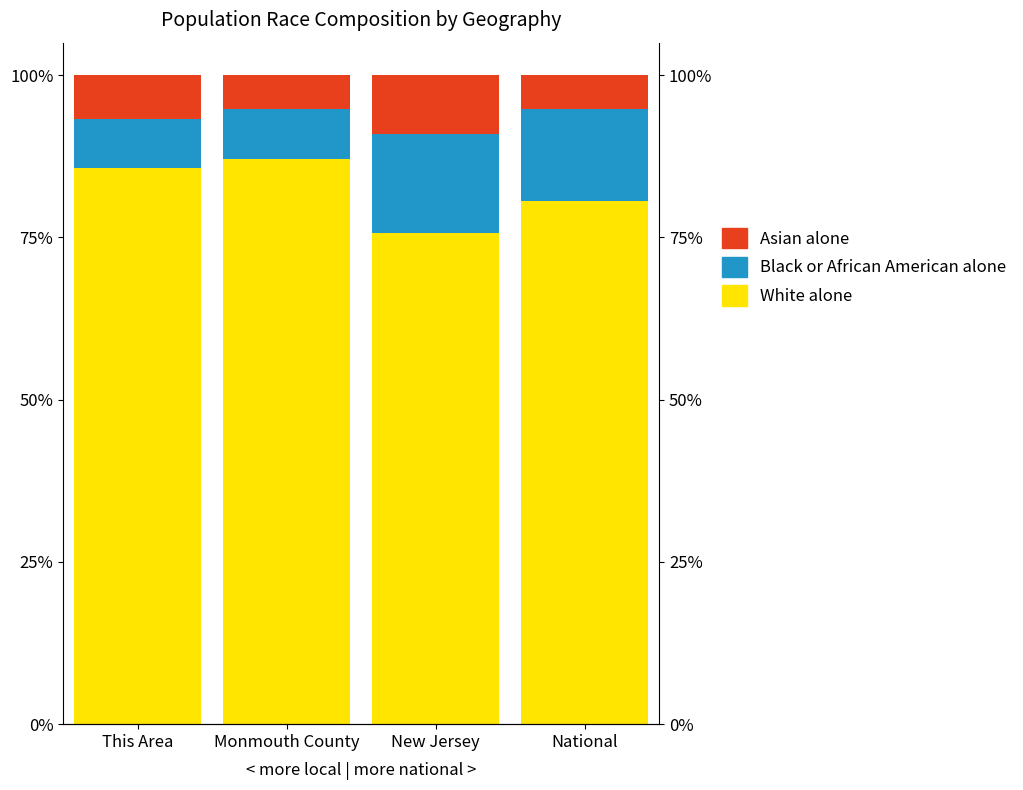

Which series changed the most between Monmouth County and National?

White alone